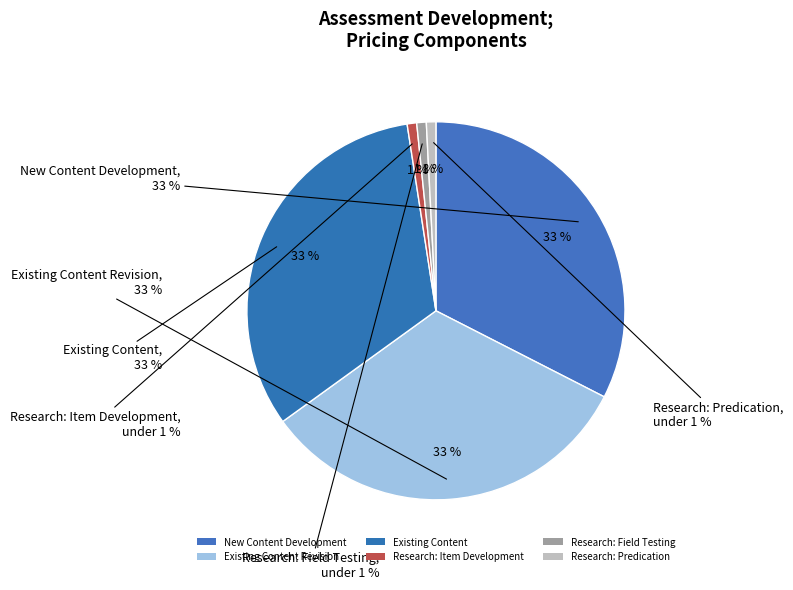

Is there any slice that represents more than half of the pie?

No